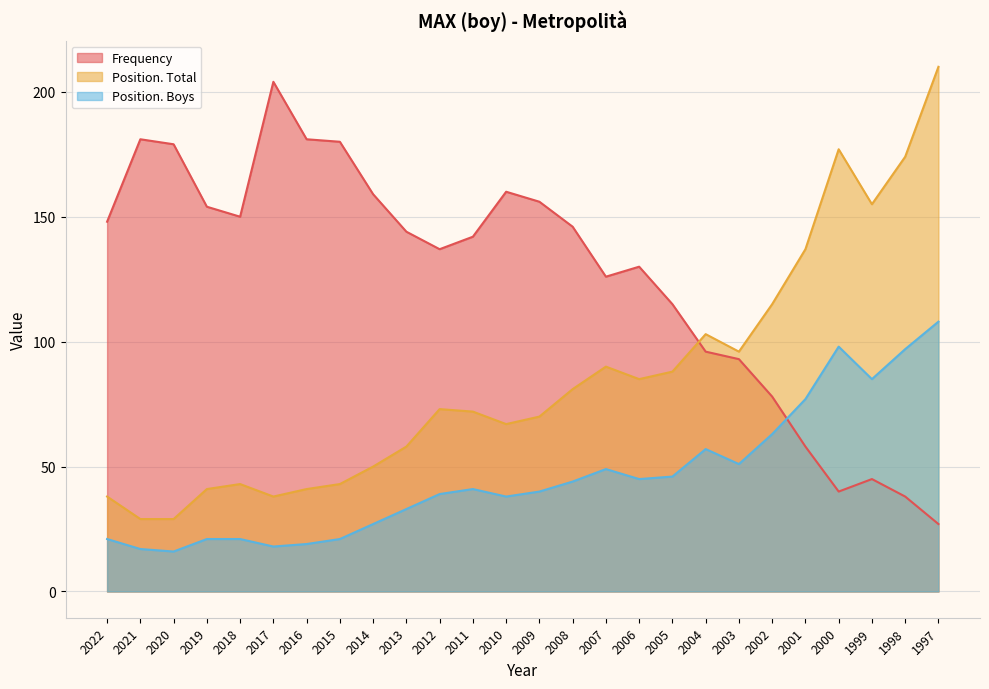

True or false: Frequency has a value of 115 at 2005.

True